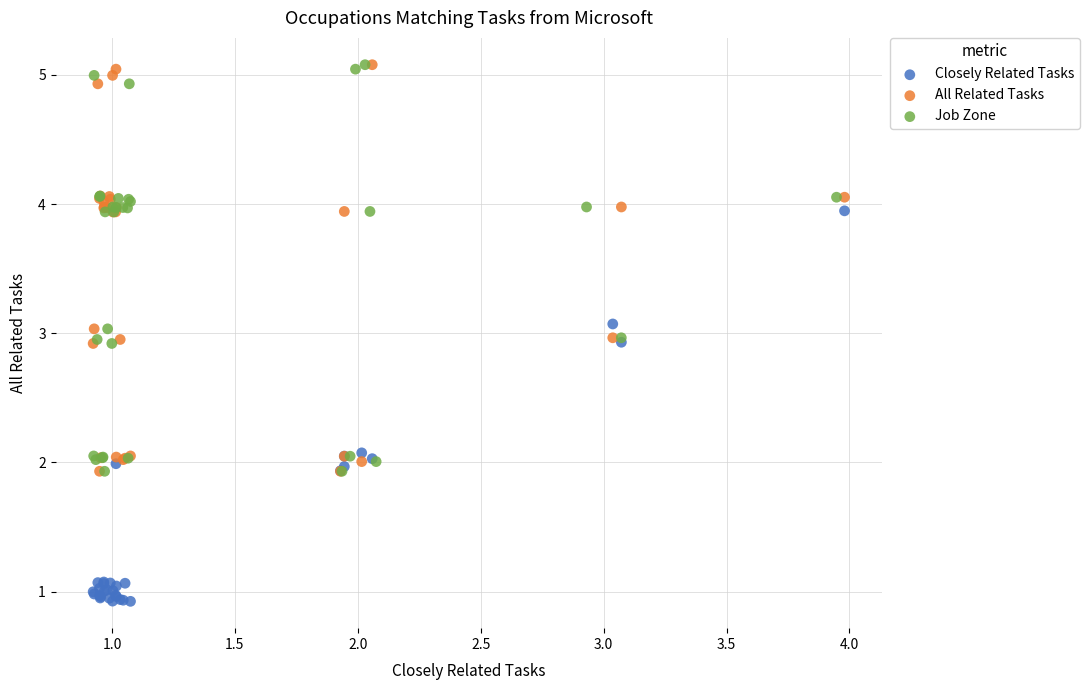

Which series reaches the minimum Y coordinate?

Closely Related Tasks